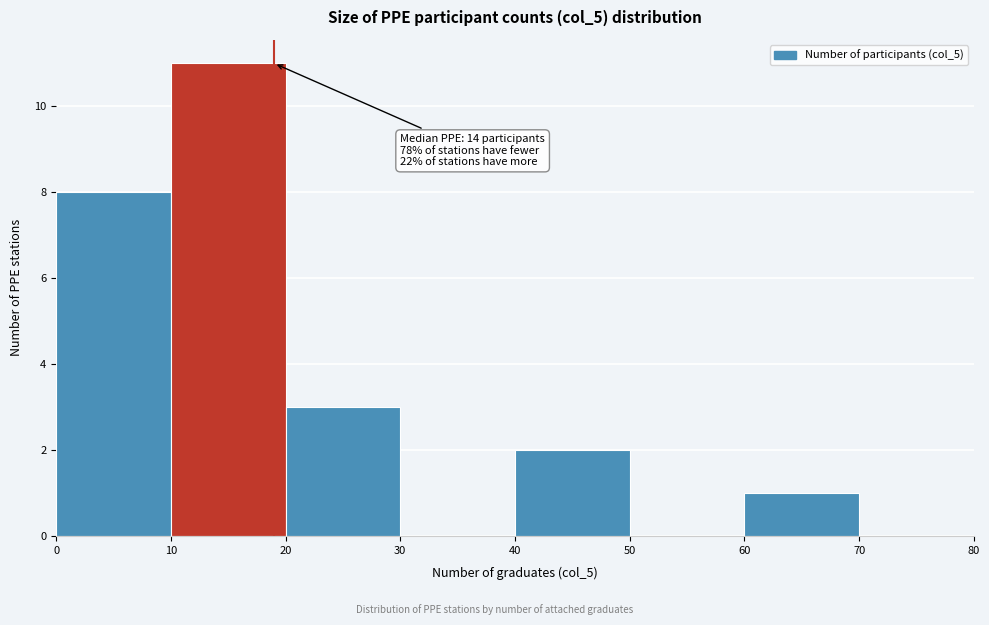

Which range on the x-axis has the tallest bar?

10 to 20